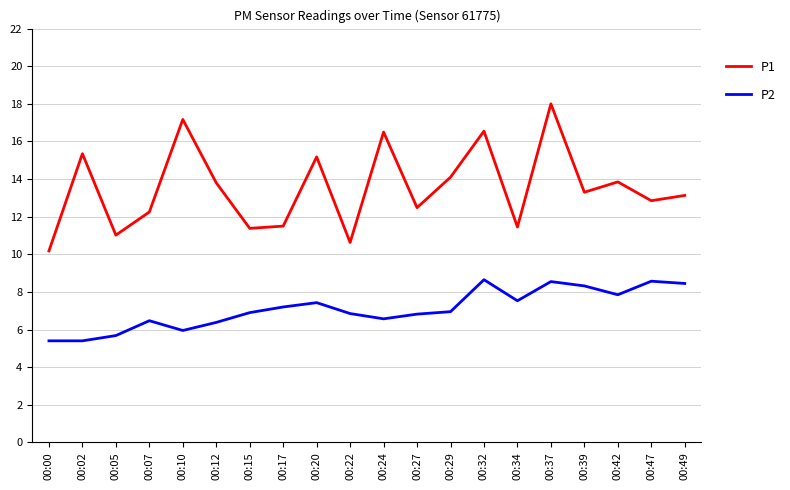

What is the sum of the P2 values at 00:47 and 00:07?

15.0